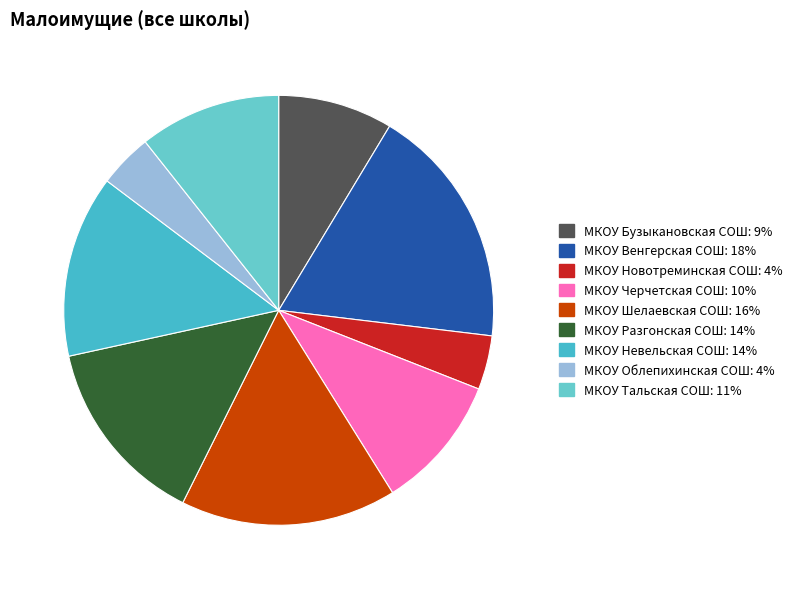

To the nearest percent, what portion does МКОУ Бузыкановская СОШ represent?

9%